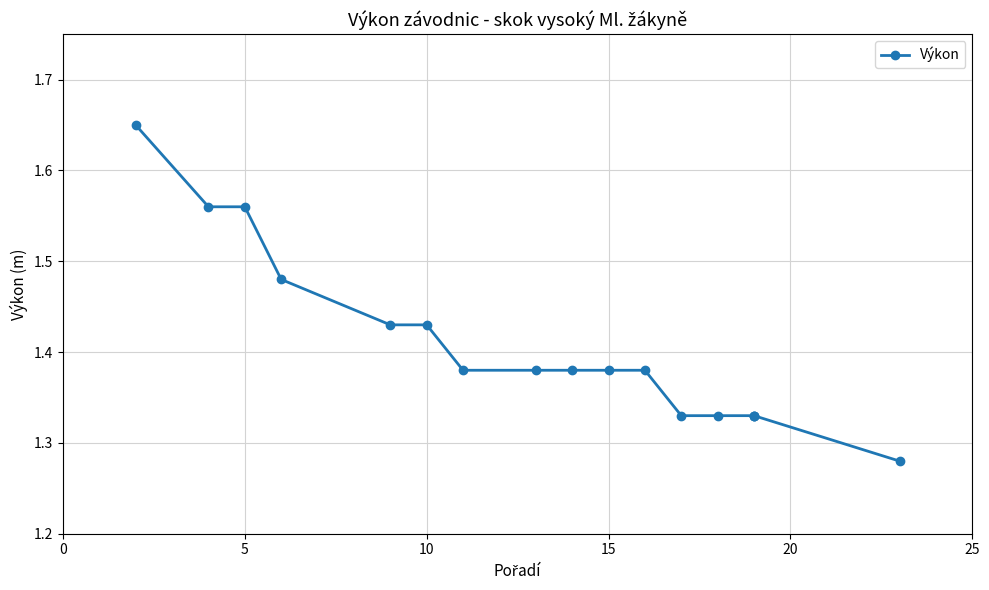

The chart shows a value of 0.6 at 12. True or false?

False